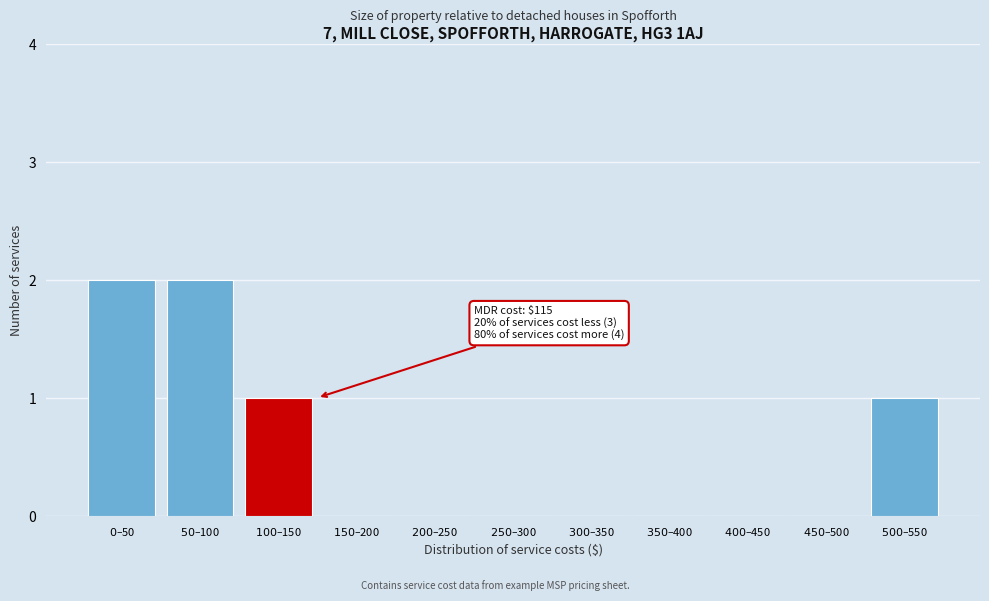

What is the sum of all values?

6